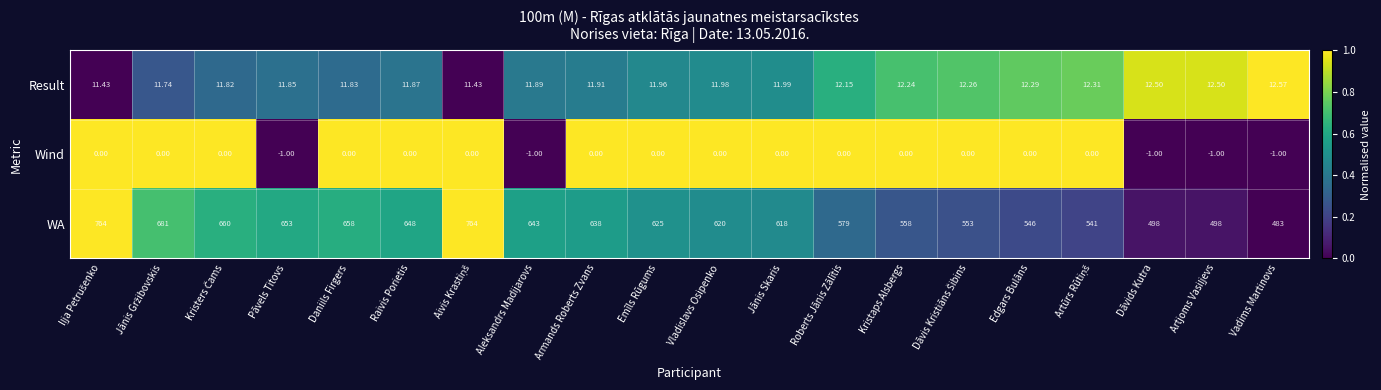

Which series has the largest range (max minus min)?

WA